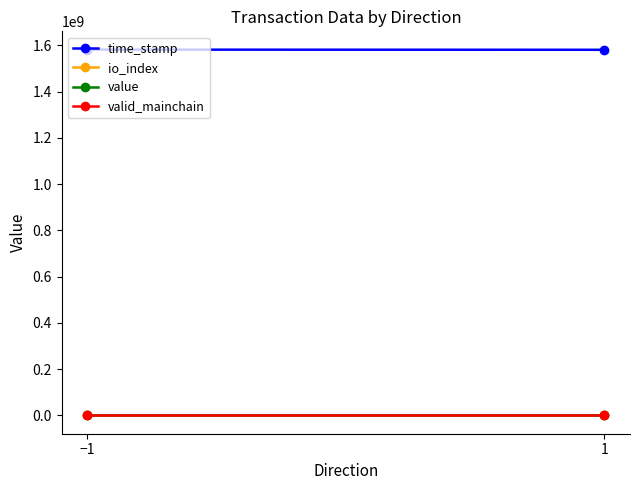

What is the sum of the io_index values at −1 and 1?

13.0